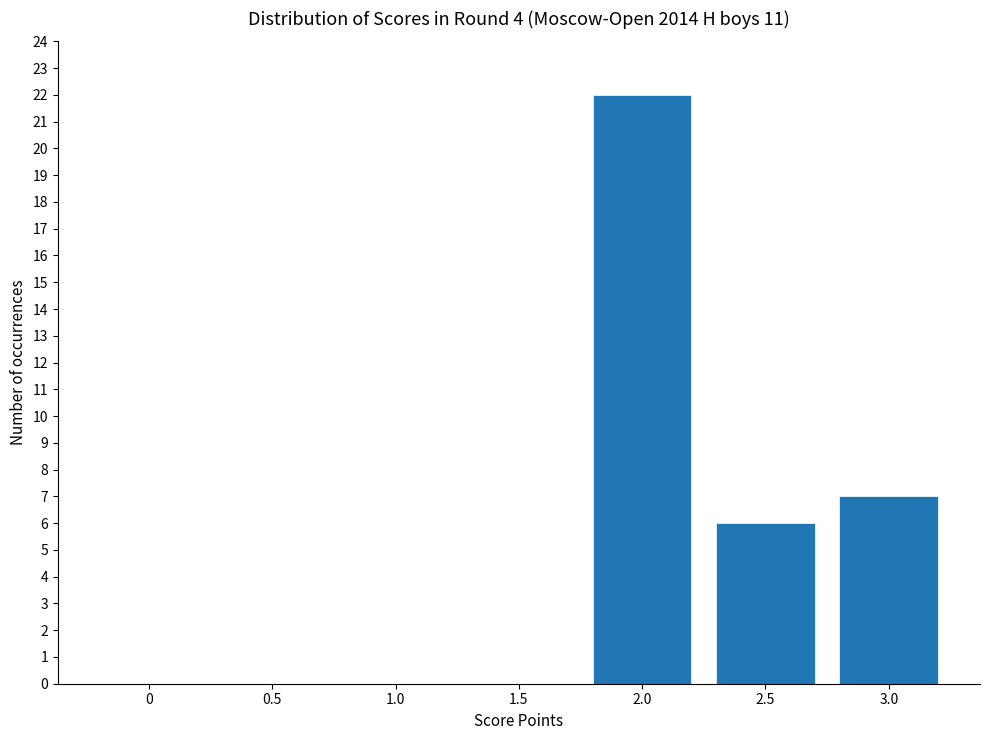

What is the change in value from 2.5 to 3.0?

+1